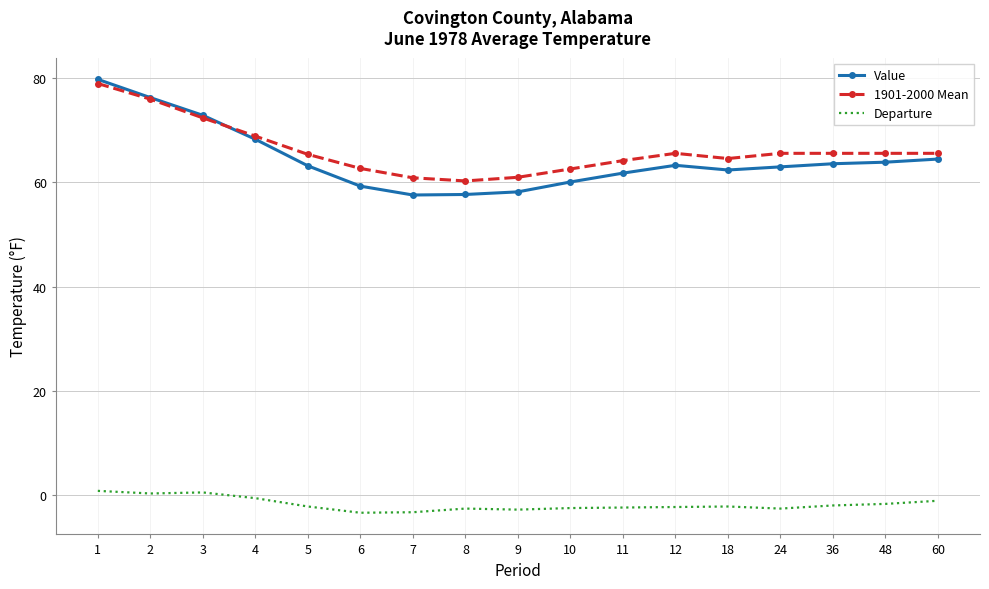

Is it true that 1901-2000 Mean equals 120.3 at 3?

False